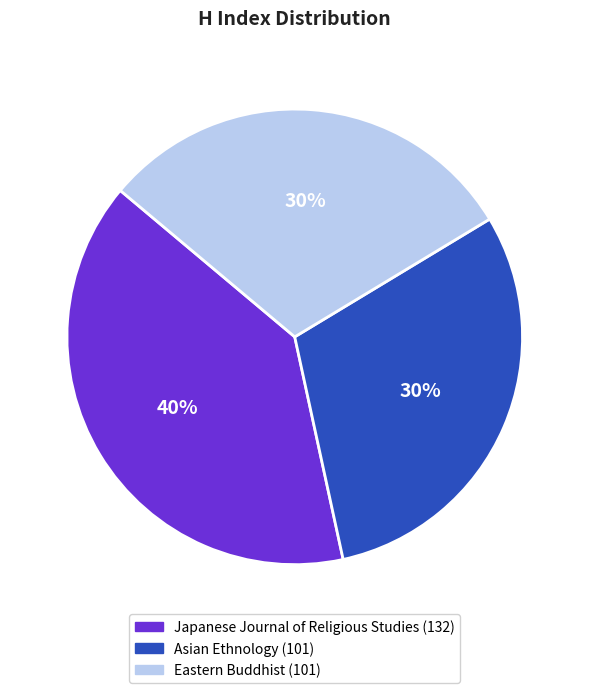

To the nearest percent, what is the combined percentage of Asian Ethnology and Eastern Buddhist?

60%